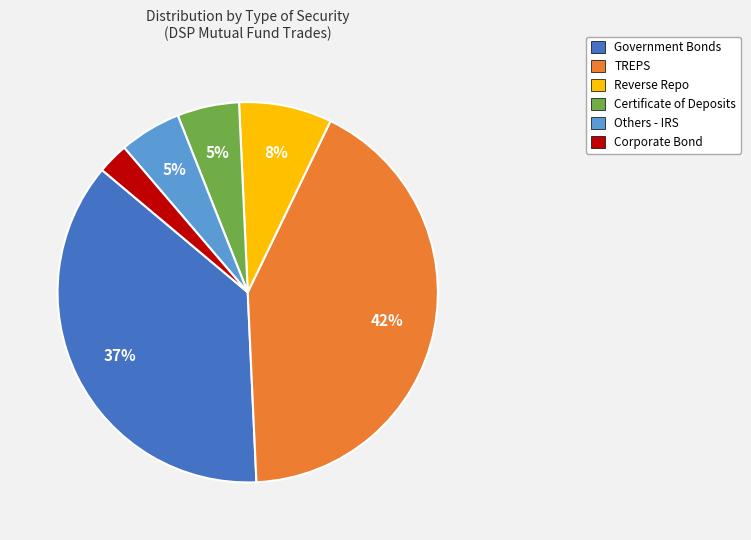

Is there any slice that represents more than half of the pie?

No